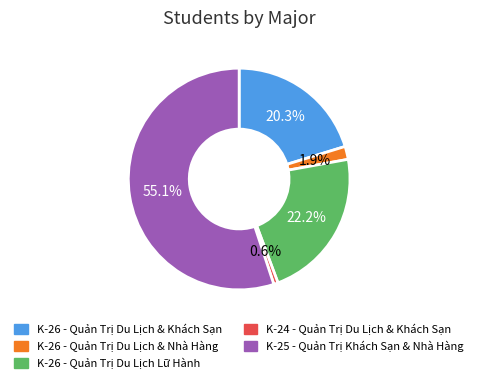

To the nearest percent, what is the difference between the K-25 - Quản Trị Khách Sạn & Nhà Hàng and K-24 - Quản Trị Du Lịch & Khách Sạn slice percentages?

54%